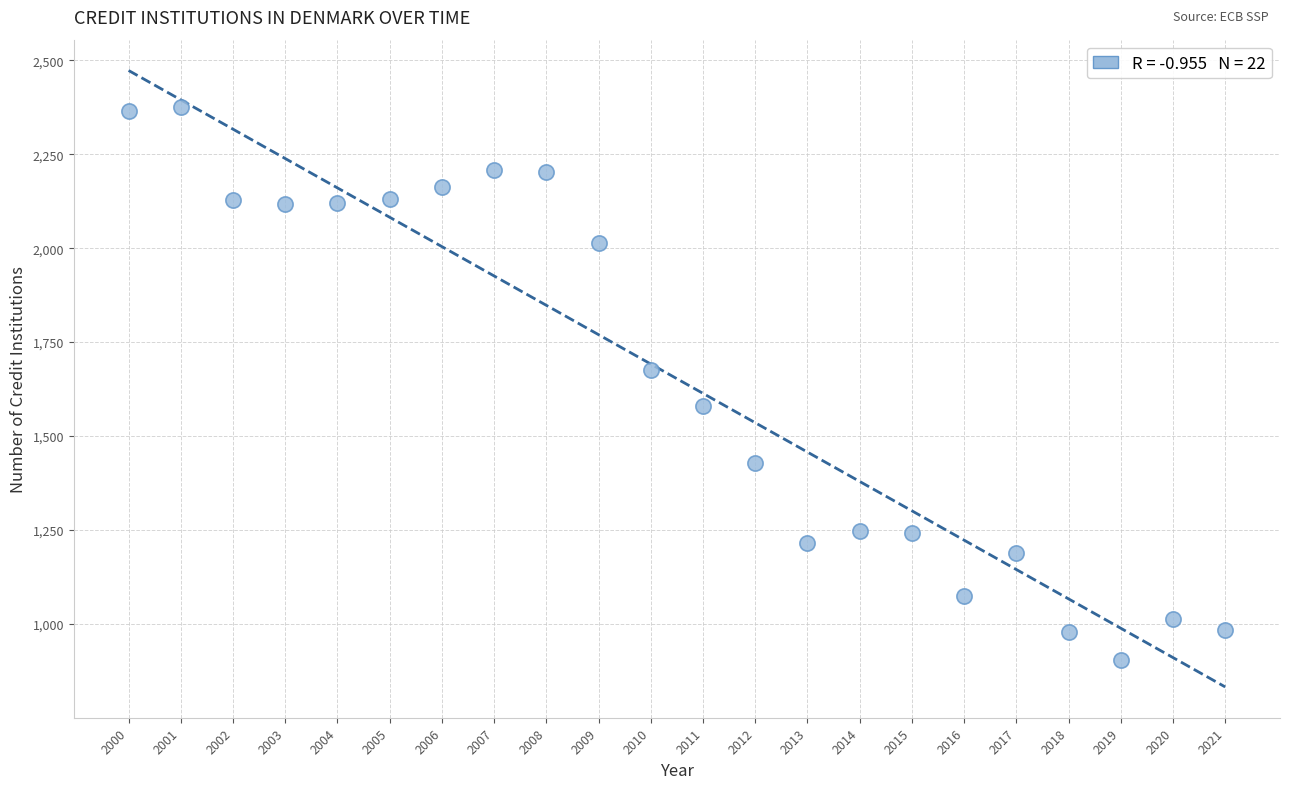

What is the range of Y values (max minus min)?

1472